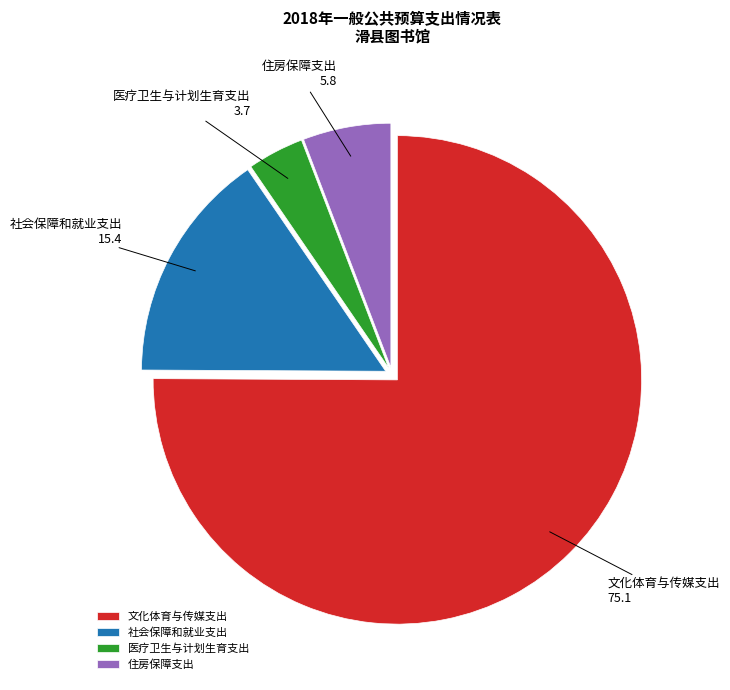

True or false: 社会保障和就业支出 accounts for 25% of the total.

False